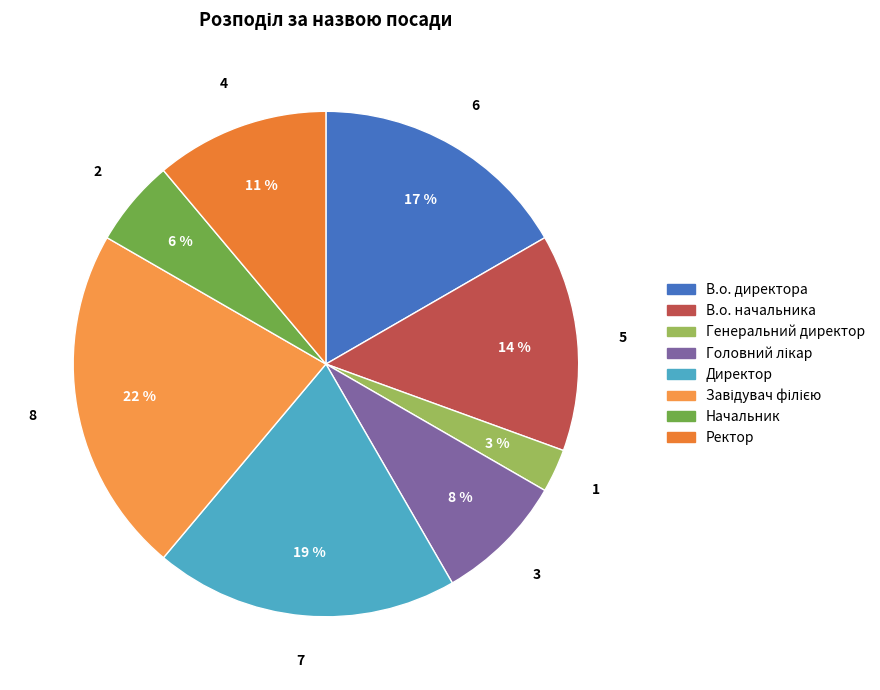

To the nearest percent, what is the combined percentage of Головний лікар and В.о. директора?

25%